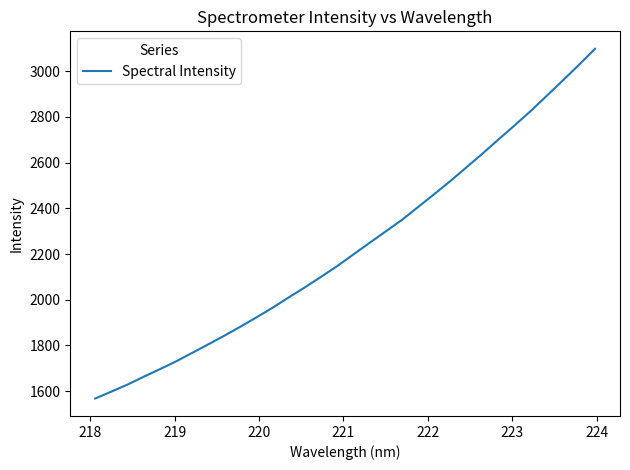

What is the difference between the maximum and minimum values?

1530.8